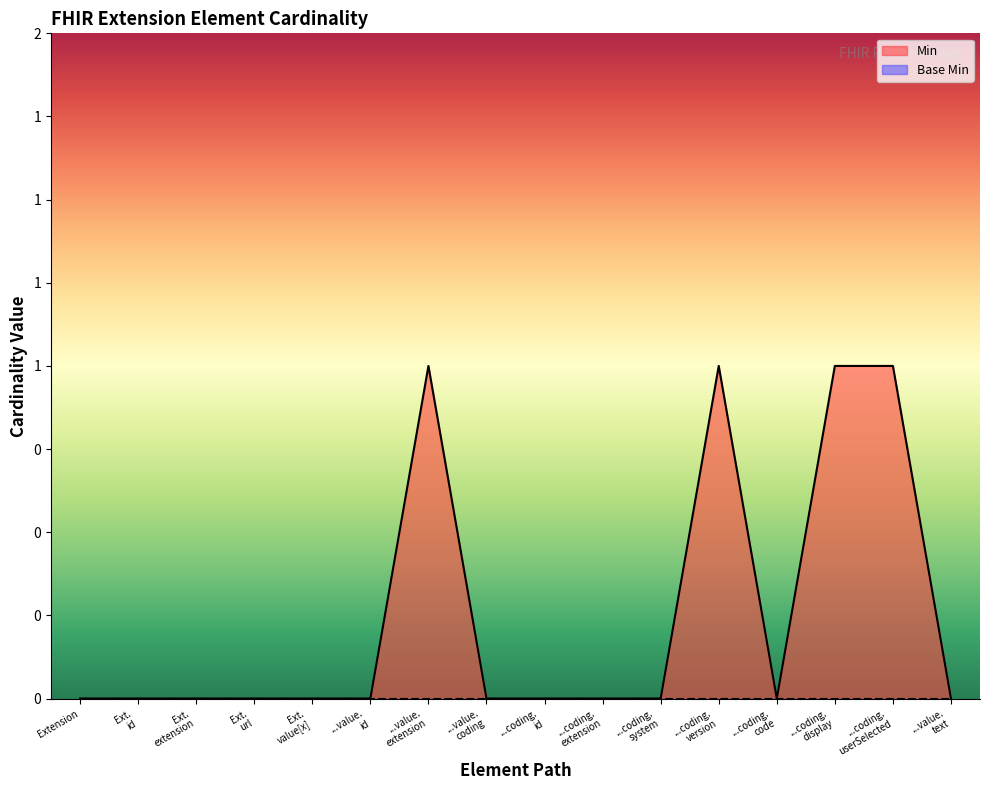

Count the number of values greater than 0.

4